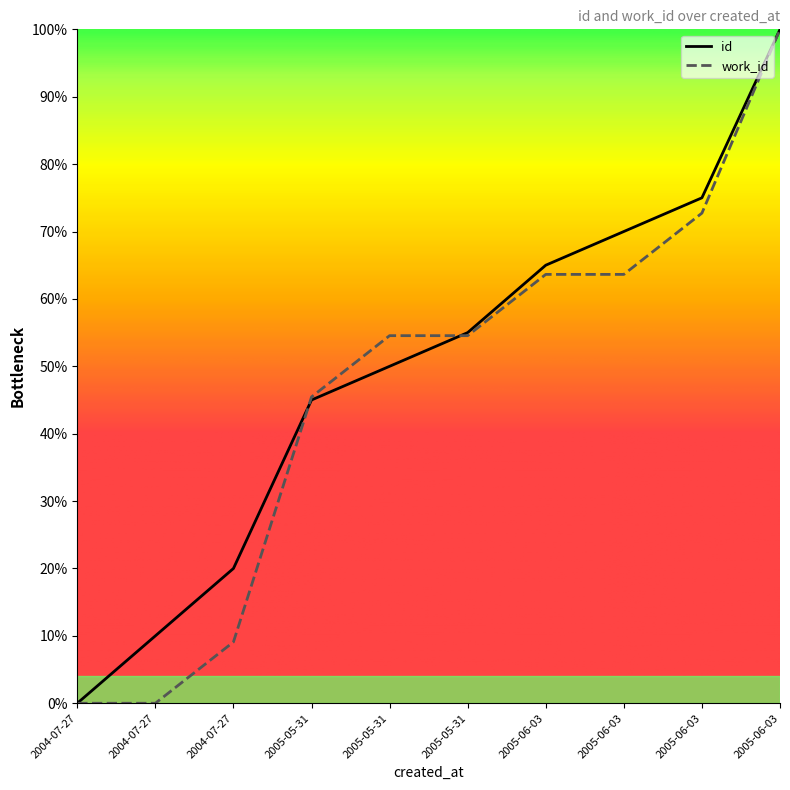

Rank the series by their average value, from lowest to highest.

work_id, id